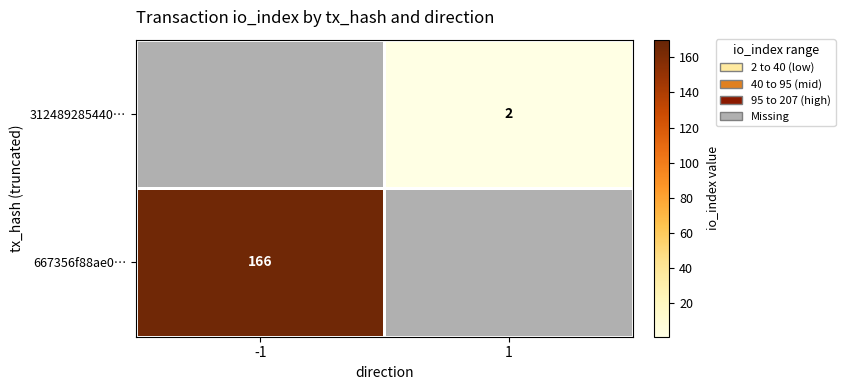

The 667356f88ae0… series shows 227 at -1. True or false?

False